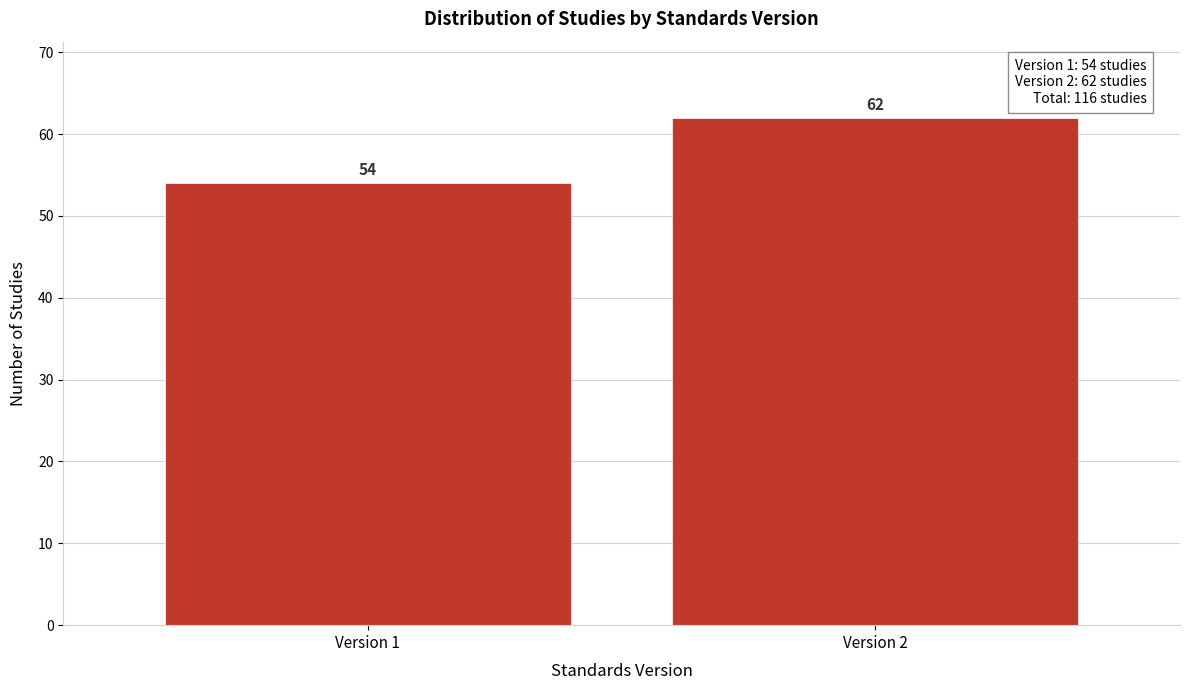

Reading left to right, extract all data points from this chart.

54	62